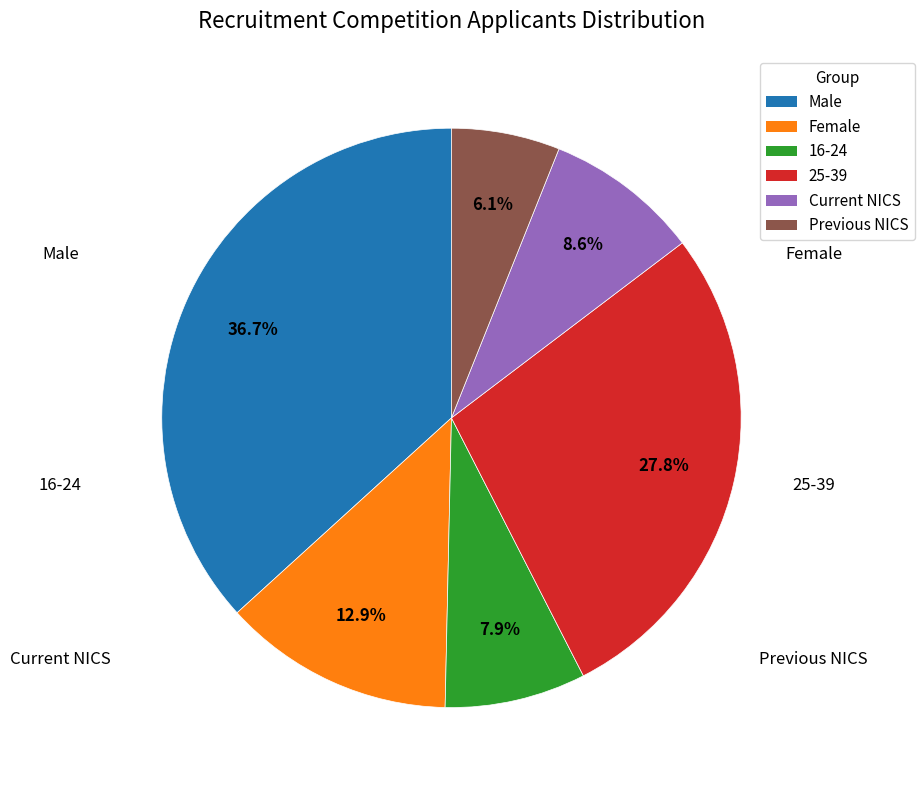

Between Previous NICS and Male, which is larger?

Male